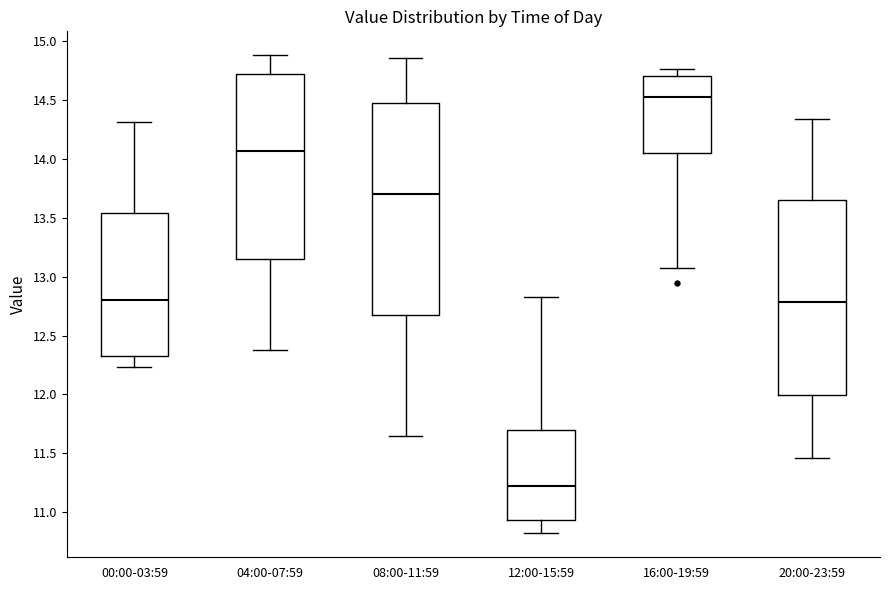

Reading left to right, transcribe this box plot: for each box, give where its median line is, the range the box spans, and where its two whiskers end, as read against the y-axis. The values are not printed on the chart, so give them approximately, as read against the axis.

00:00-03:59: median 12.80, box 12.35 to 13.55, whiskers 12.25 to 14.30
04:00-07:59: median 14.05, box 13.15 to 14.70, whiskers 12.40 to 14.90
08:00-11:59: median 13.70, box 12.65 to 14.50, whiskers 11.65 to 14.85
12:00-15:59: median 11.20, box 10.95 to 11.70, whiskers 10.80 to 12.85
16:00-19:59: median 14.55, box 14.05 to 14.70, whiskers 13.05 to 14.75
20:00-23:59: median 12.80, box 12.00 to 13.65, whiskers 11.45 to 14.35